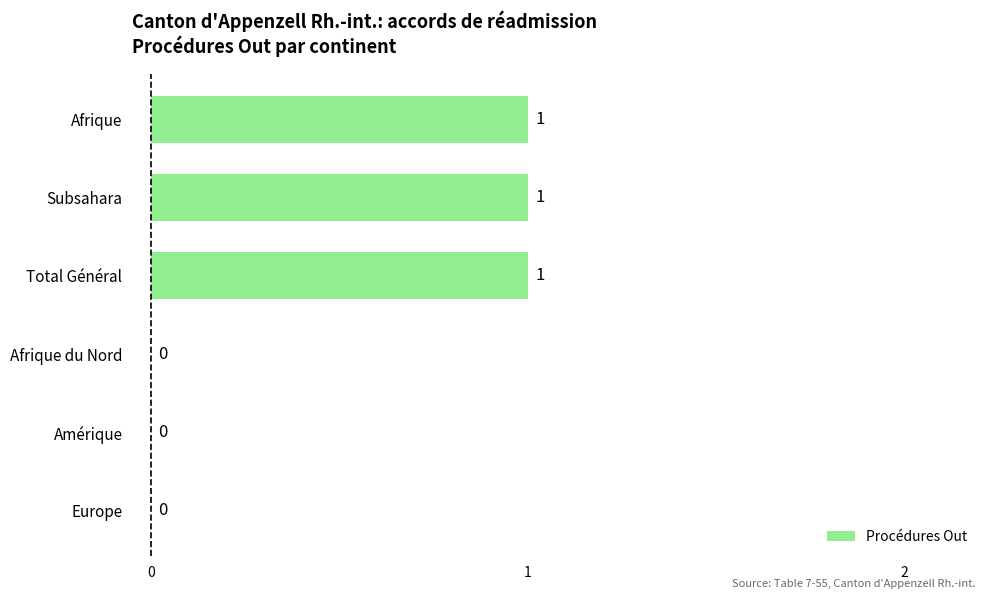

Between Afrique du Nord and Subsahara, which is larger?

Subsahara